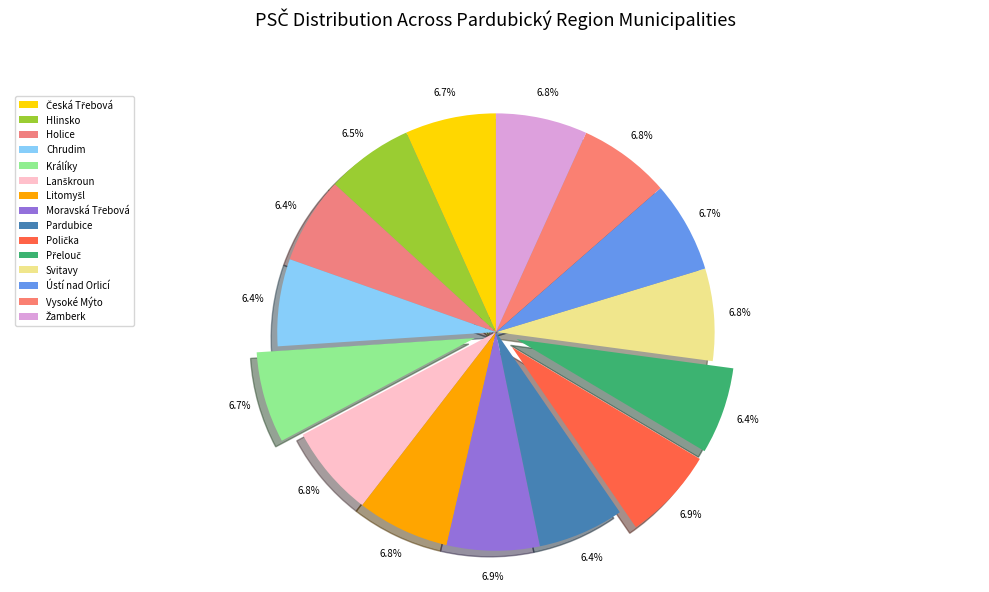

Does any single category account for the majority?

No